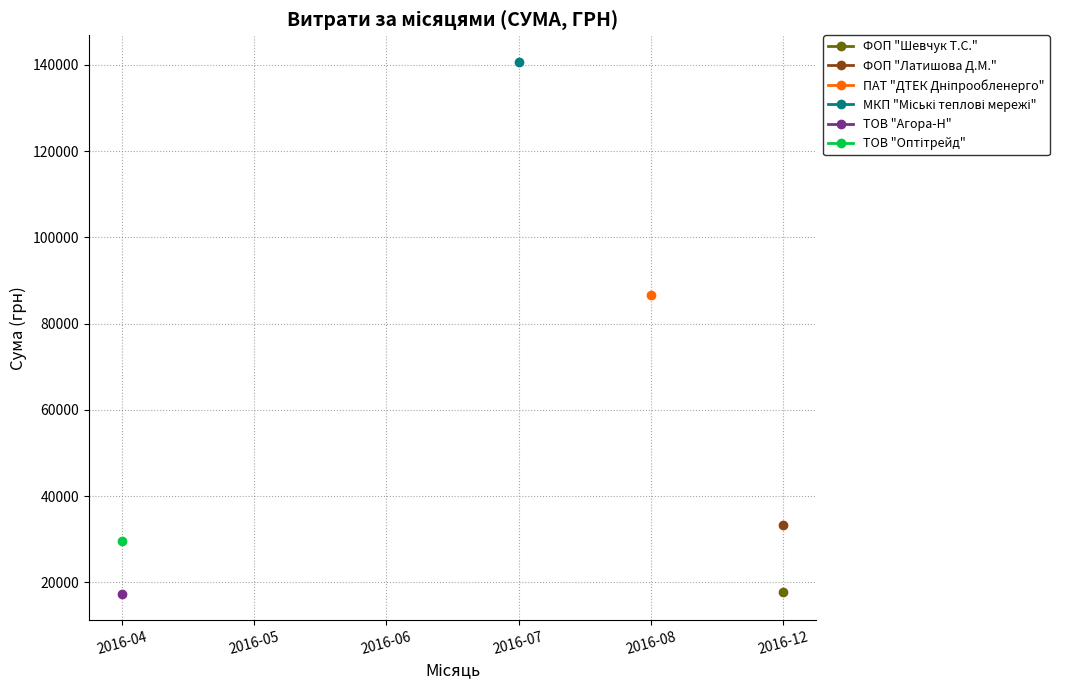

True or false: ТОВ "Оптітрейд" has more than 1 points higher than both neighbors.

False